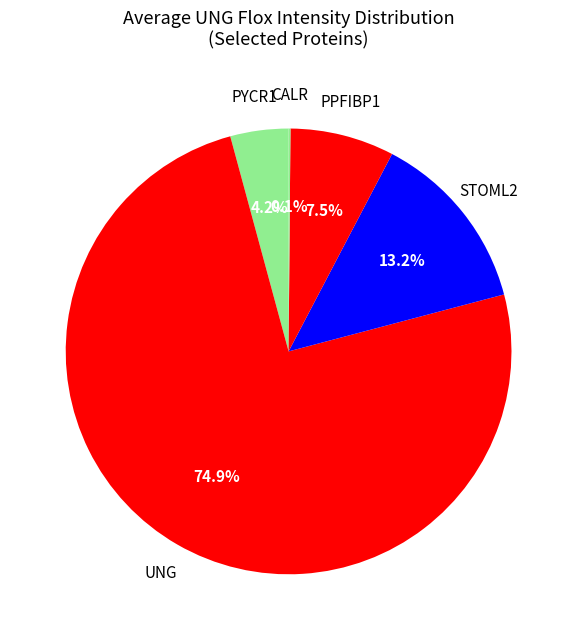

What is the ratio of the value at PPFIBP1 to the value at STOML2?

0.6